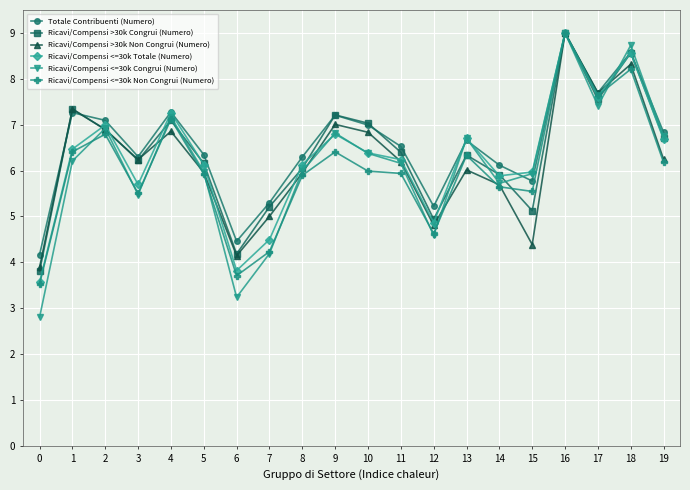

What is the maximum value shown in the chart?

9.0